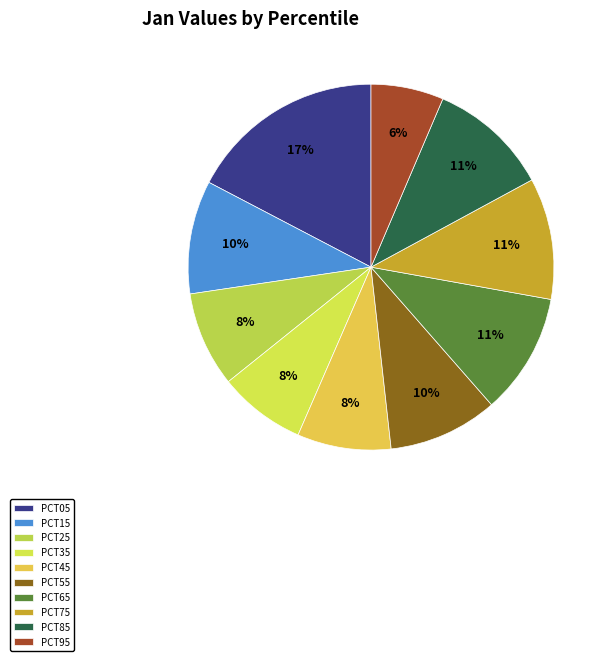

Which slice is the smallest?

PCT95